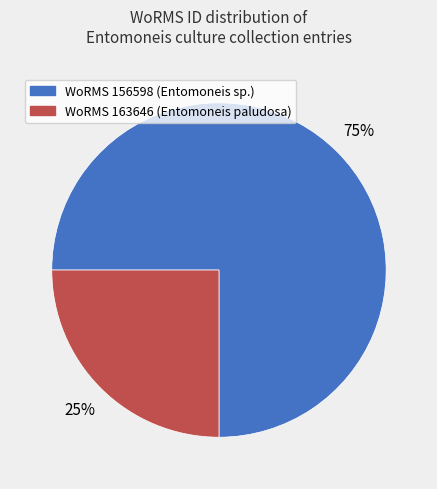

Is there any slice that represents more than half of the pie?

Yes